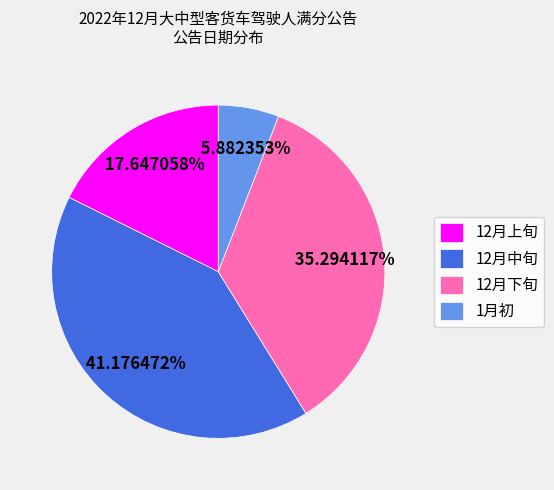

Does any single category account for the majority?

No